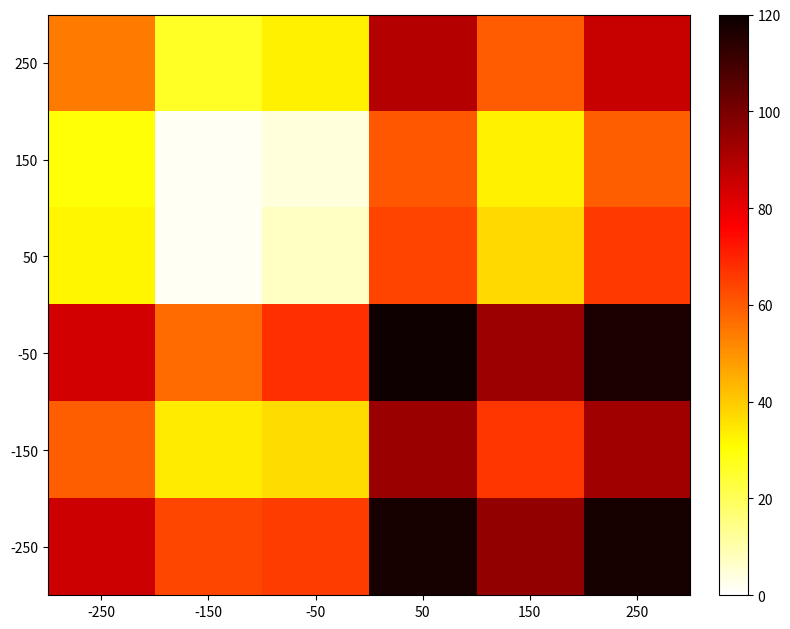

At -50, list the series in order from largest to smallest.

-50, -250, -150, 250, 50, 150